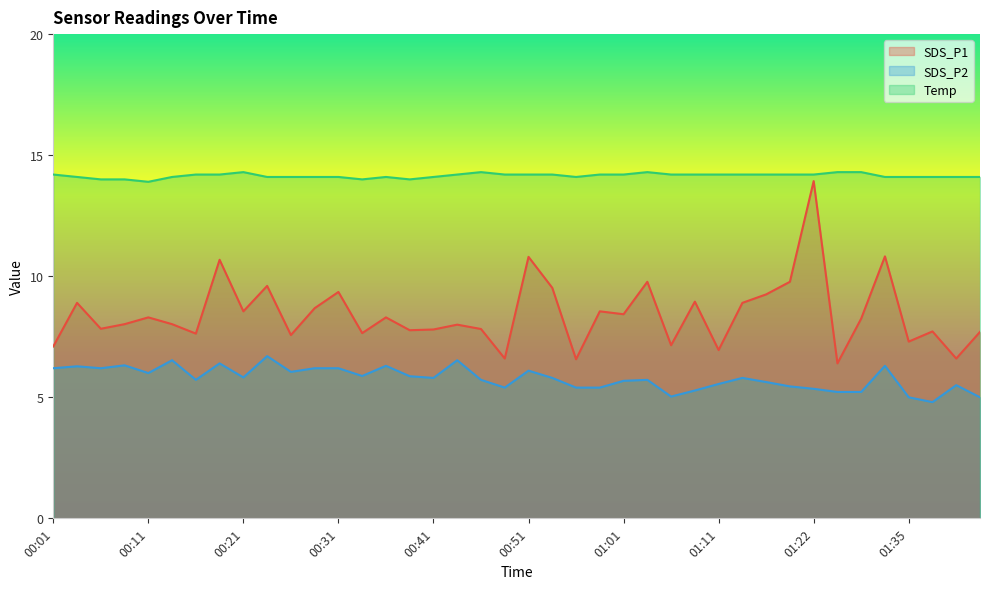

At which category does SDS_P1 reach its first local peak?

00:04